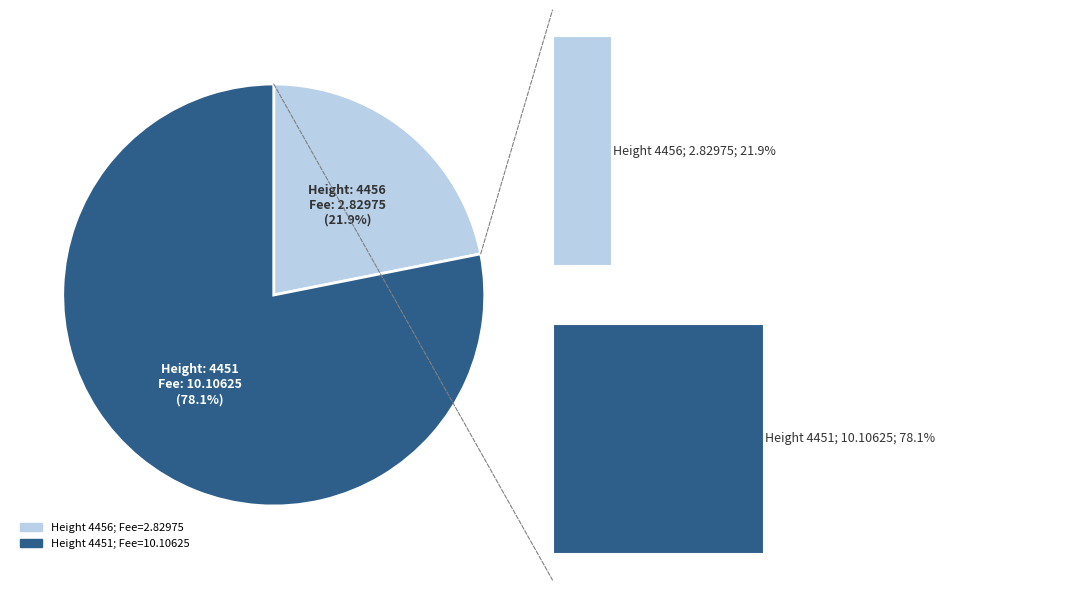

Which category has the biggest portion of the pie?

4451